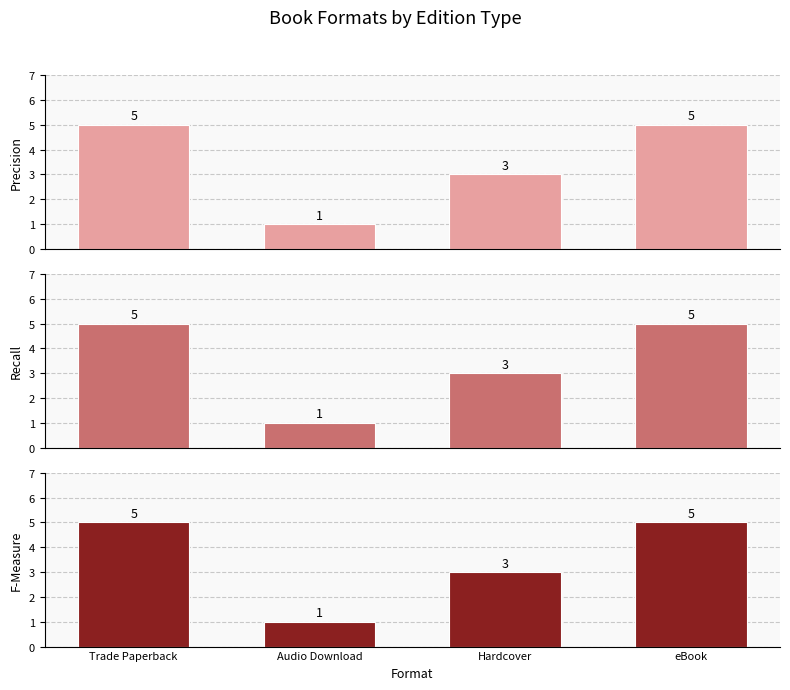

Between Audio Download and Hardcover, which series saw the biggest shift?

Precision